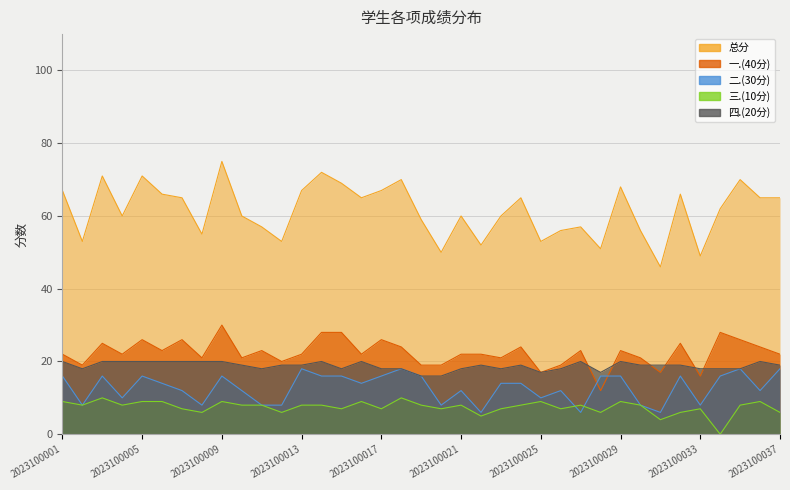

The value of 四.(20分) at 2023100016 is 5. True or false?

False